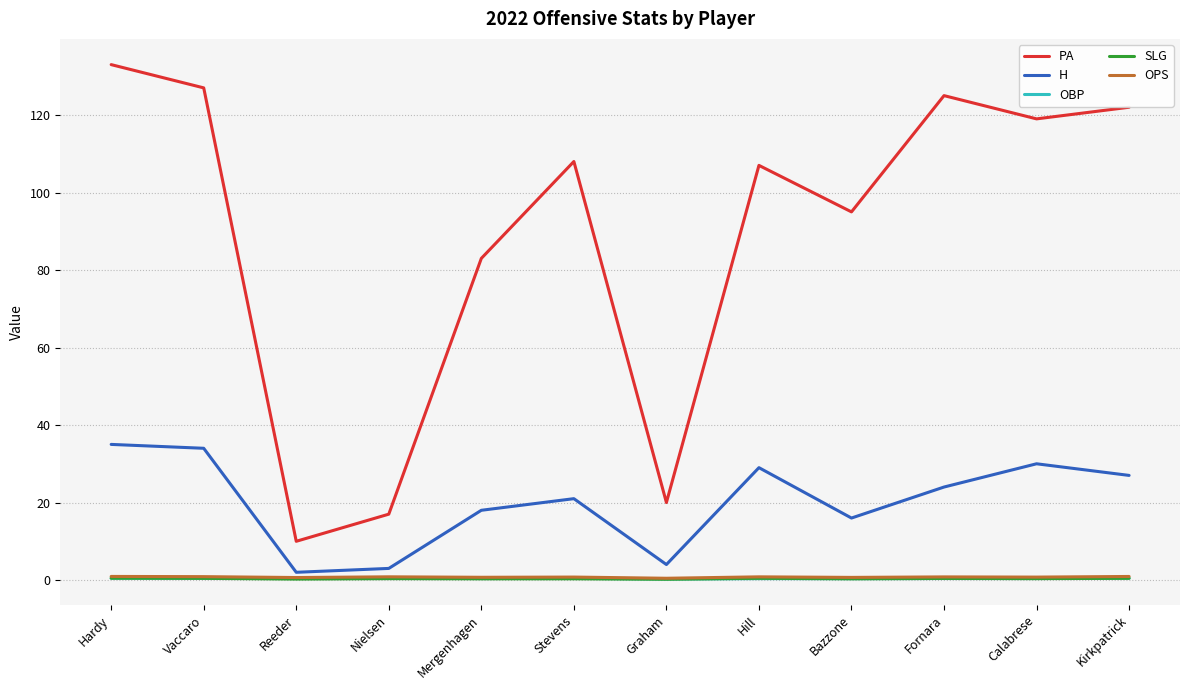

True or false: PA and SLG intersect in this chart.

False